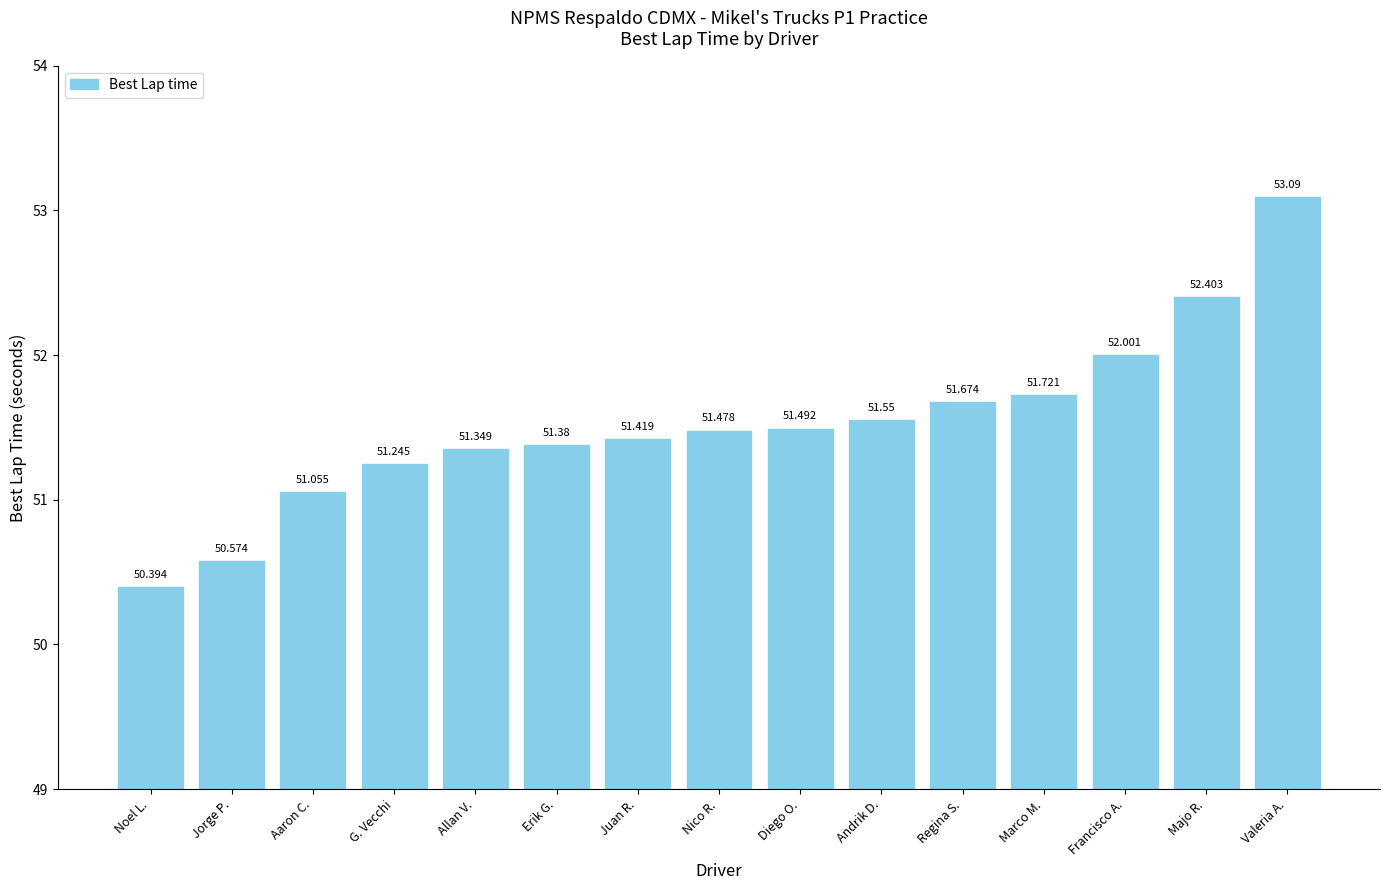

What is the smallest value displayed?

50.4